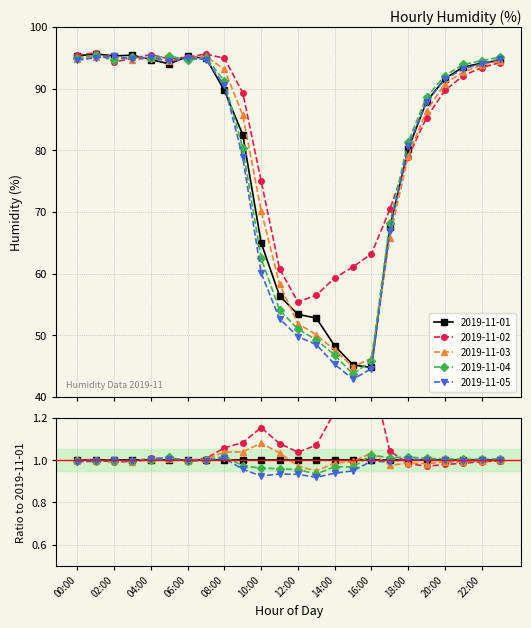

What is the difference between the 2019-11-04 values at 02:00 and 23:00?

0.4